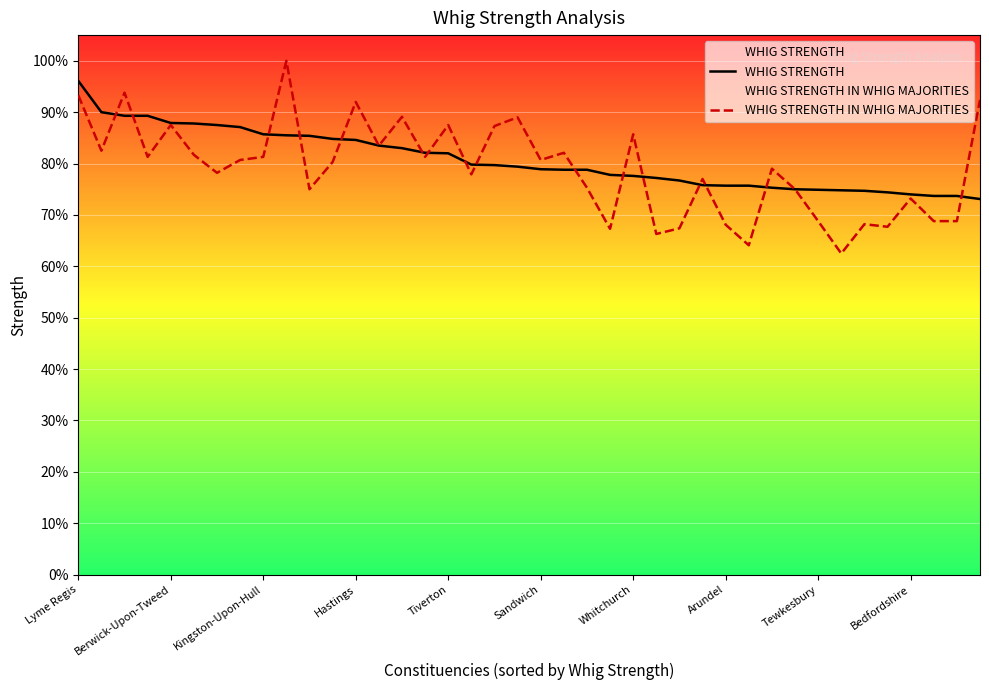

Is it true that WHIG STRENGTH equals 0.7 at 35?

True